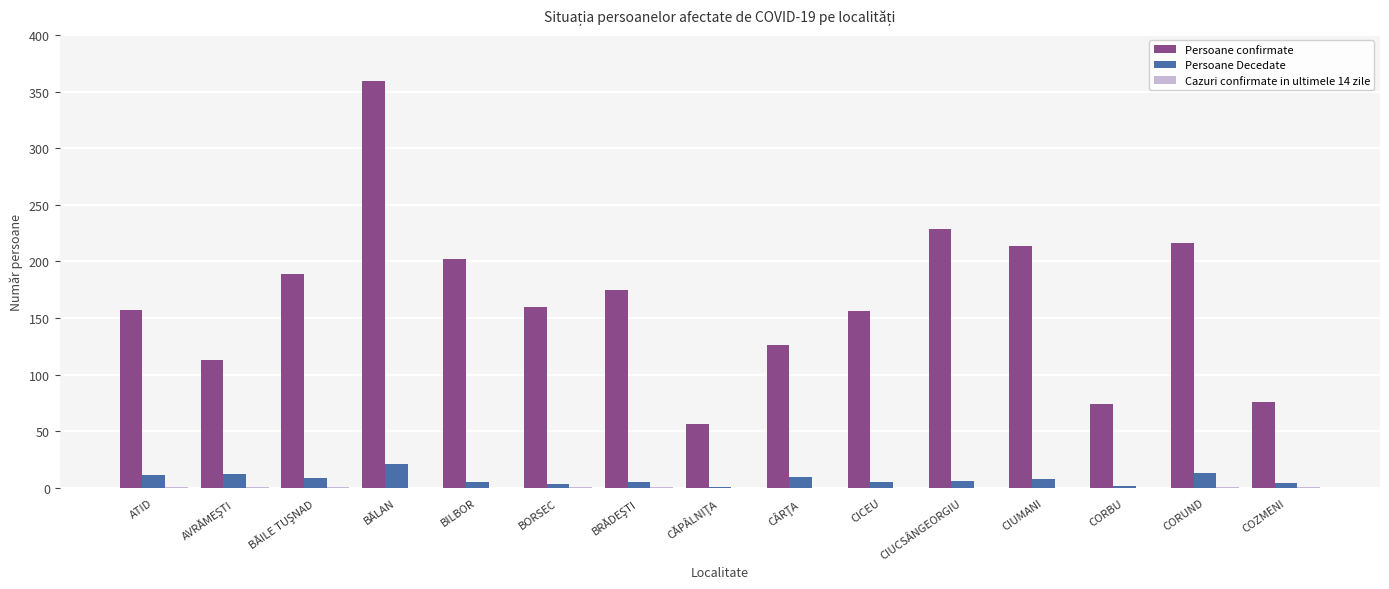

How many data points does each series have?

15